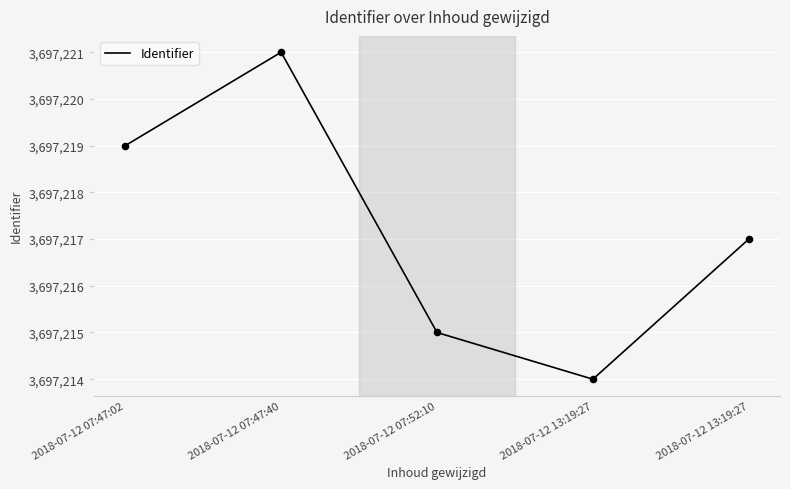

What is the change in value from 2018-07-12 07:47:40 to 2018-07-12 07:52:10?

-6